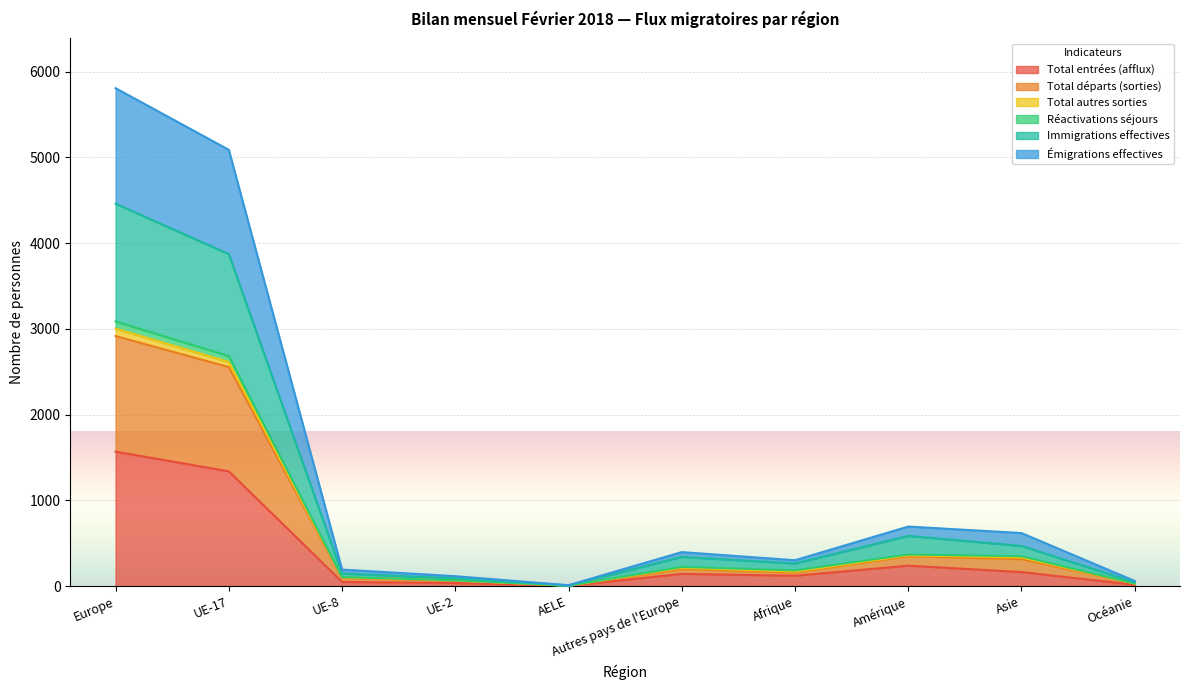

The value of Total entrées (afflux) at Europe is 1568. True or false?

True